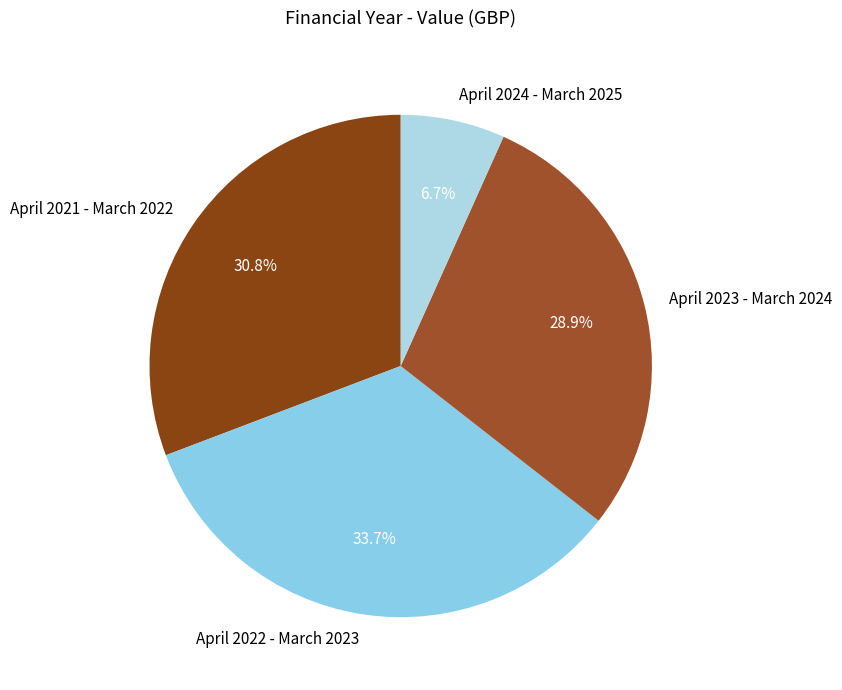

Is the sum of April 2021 - March 2022 and April 2024 - March 2025 greater than half?

No